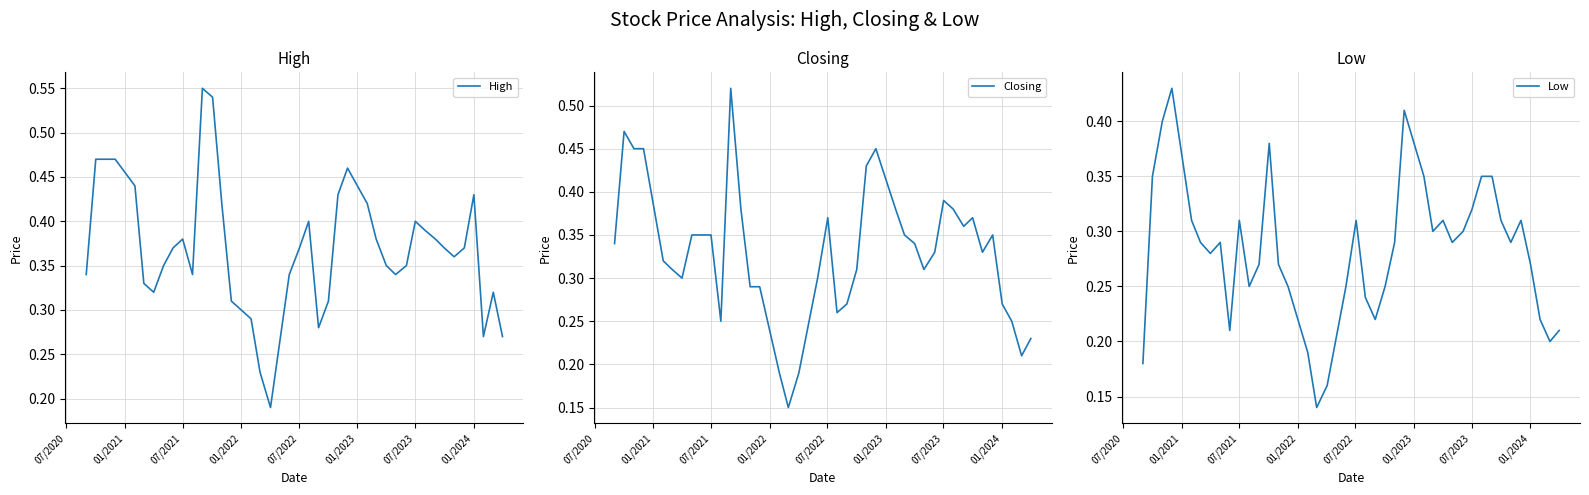

What are all the series names shown in the legend?

High, Closing, Low